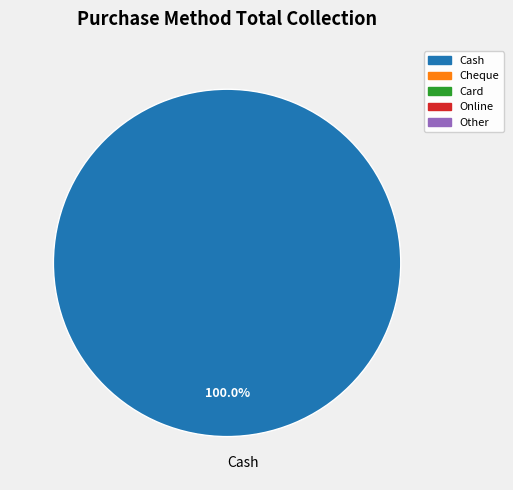

What is the majority slice?

Cash